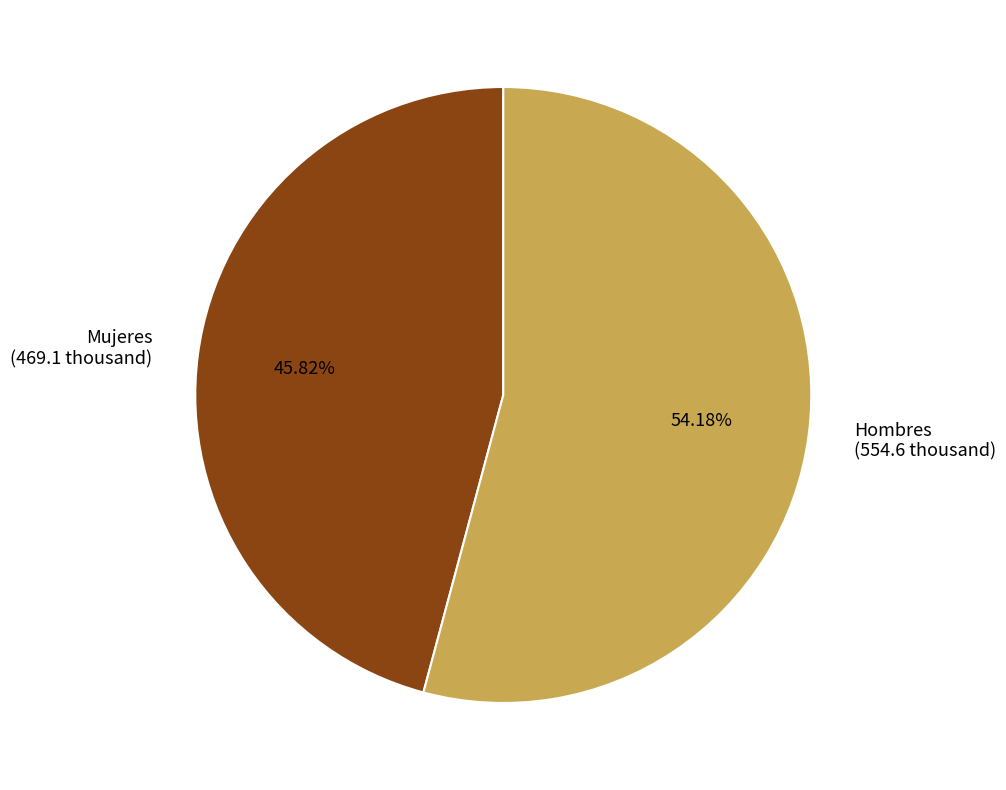

What is the ratio of the value at Hombres (554.6 thousand) to the value at Mujeres (469.1 thousand)?

1.2